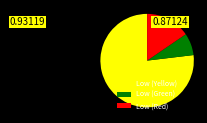

How many slices are in this pie chart?

3